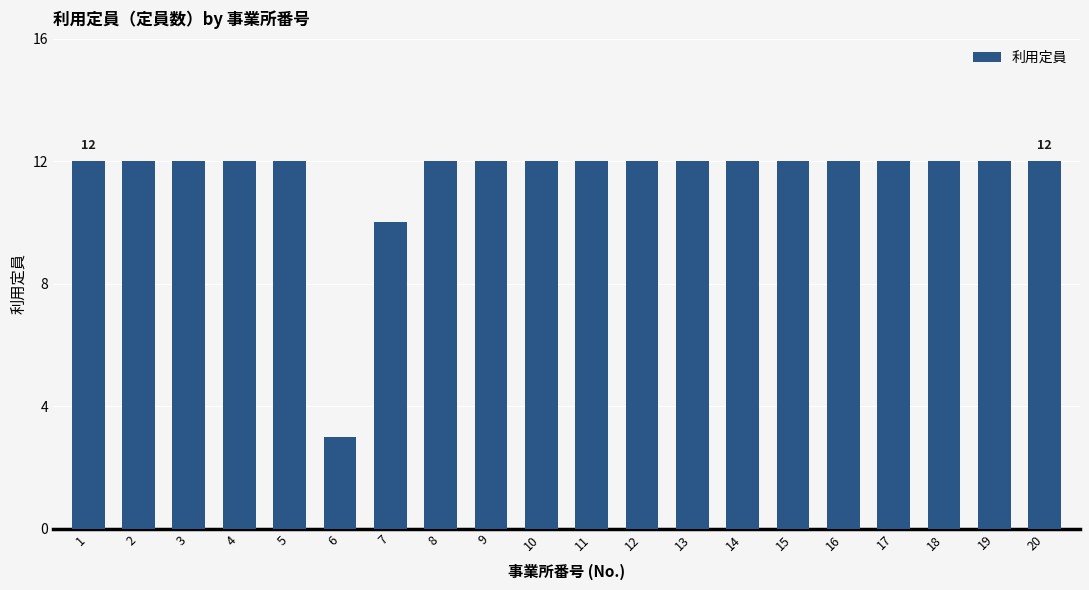

What is the value of the 13th bar from the left?

12